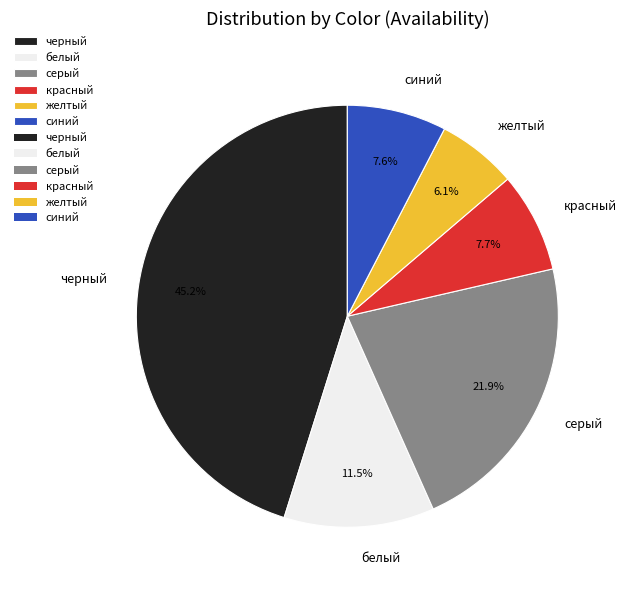

True or false: черный accounts for 45% of the total.

True